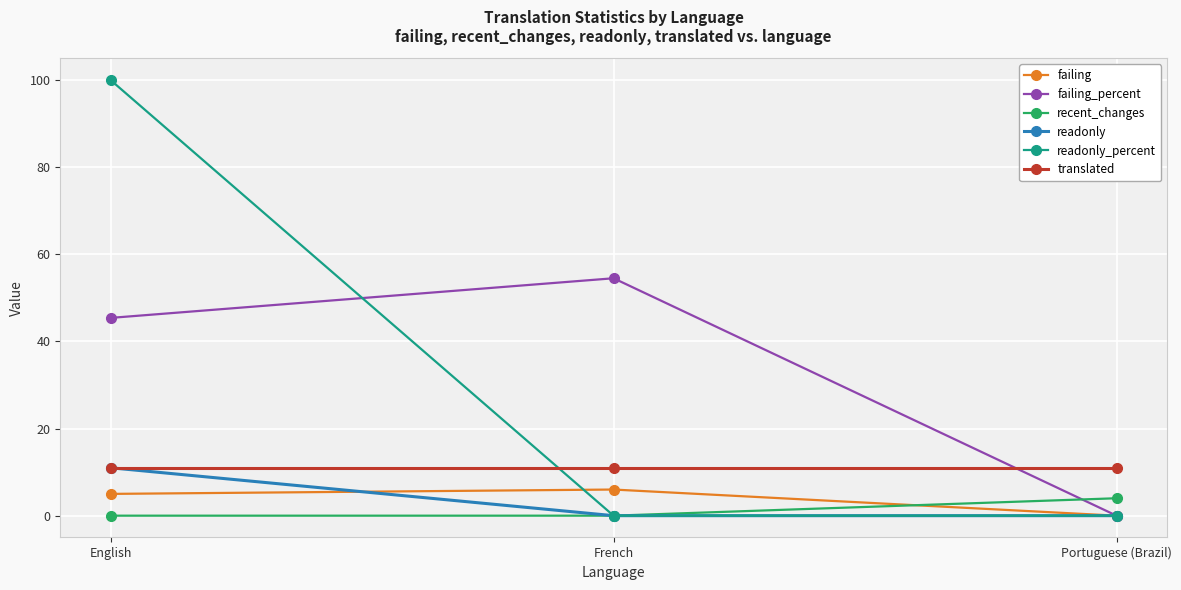

How many lines are shown in the chart?

6